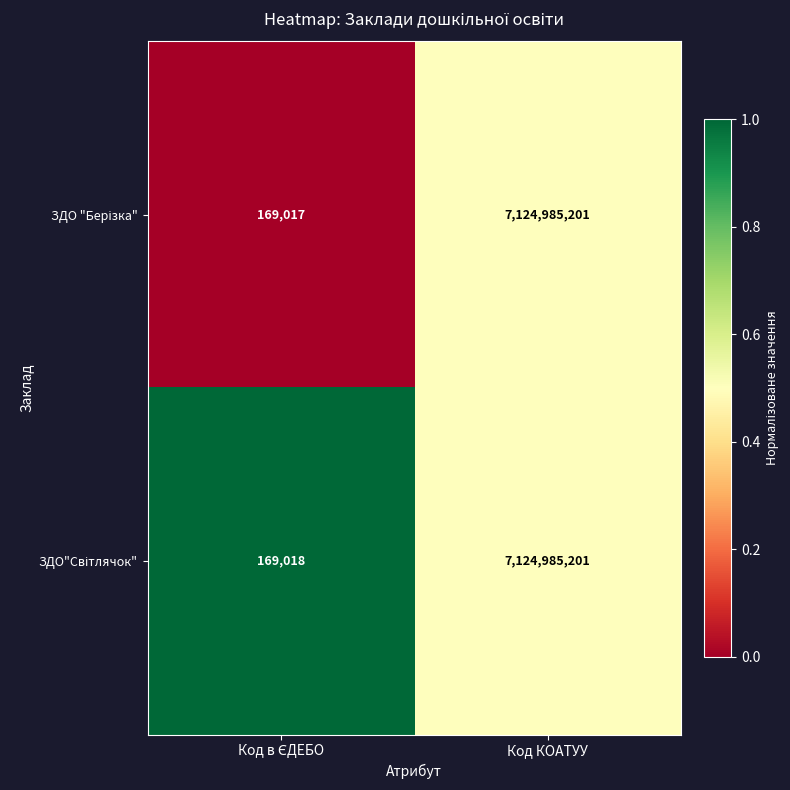

What is the maximum value shown in the chart?

7124985201